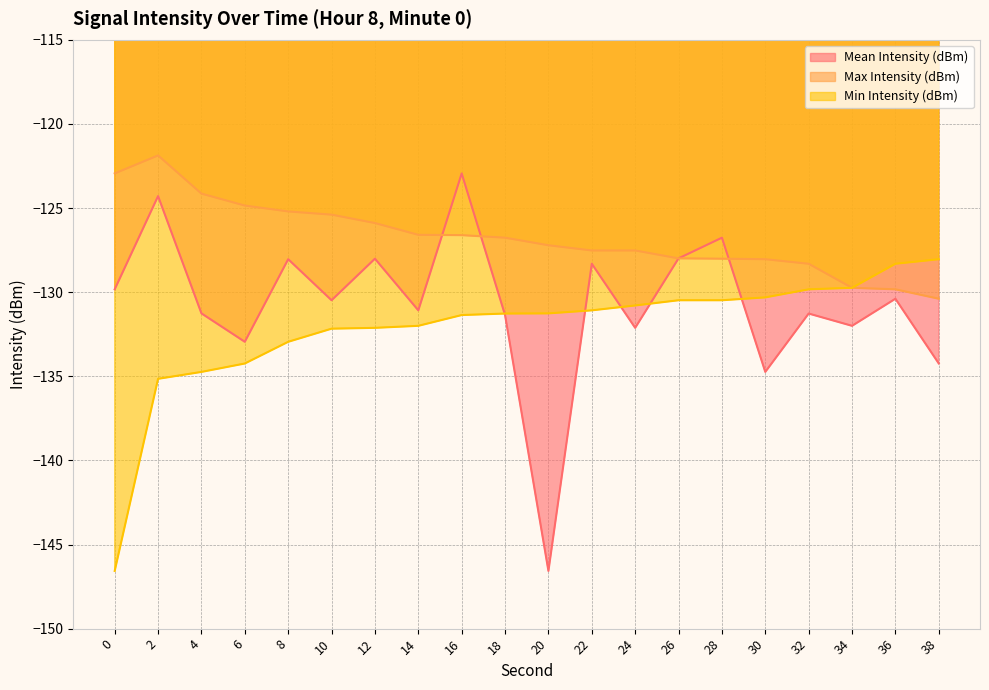

Does the chart display data point markers on the line(s)?

No